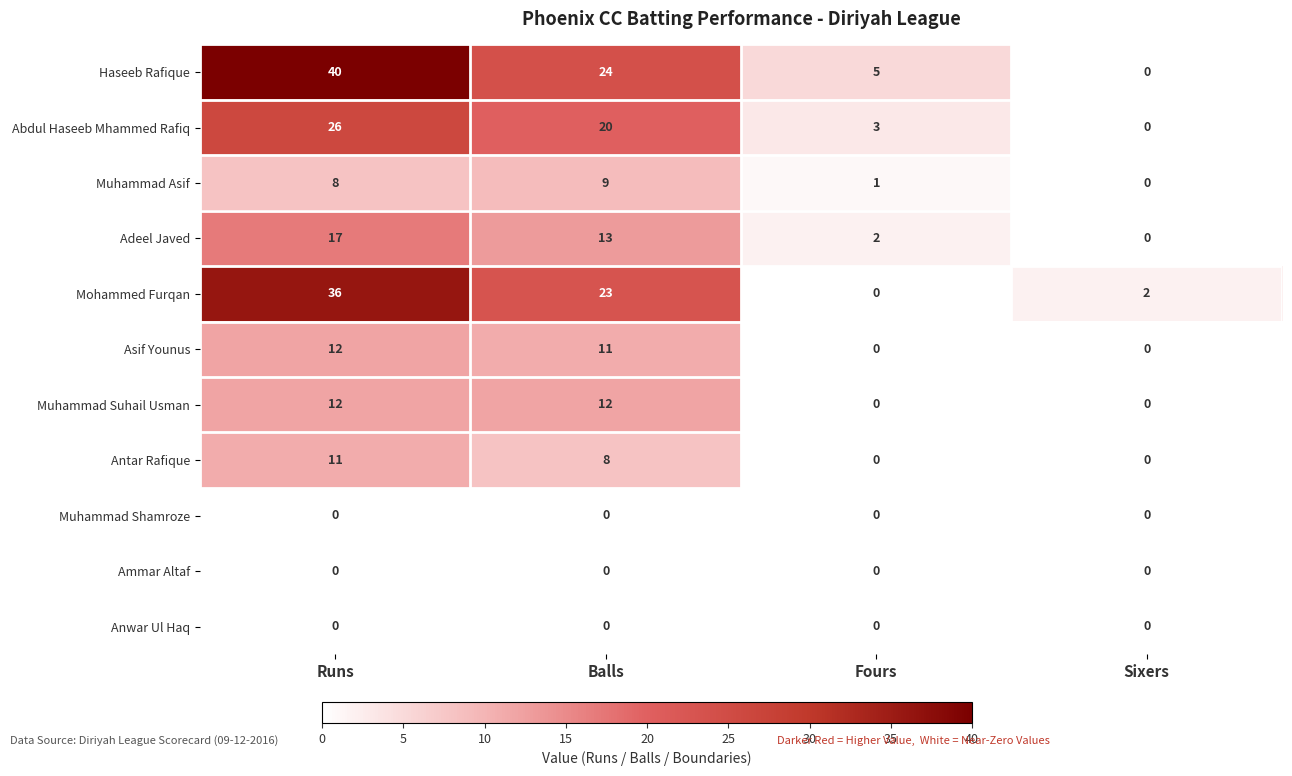

Which series has the largest range (max minus min)?

Haseeb Rafique